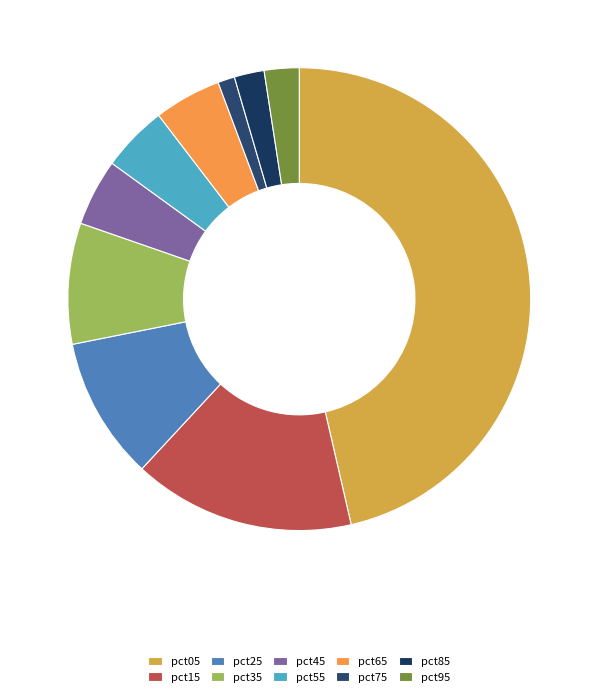

How many slices are in this pie chart?

10